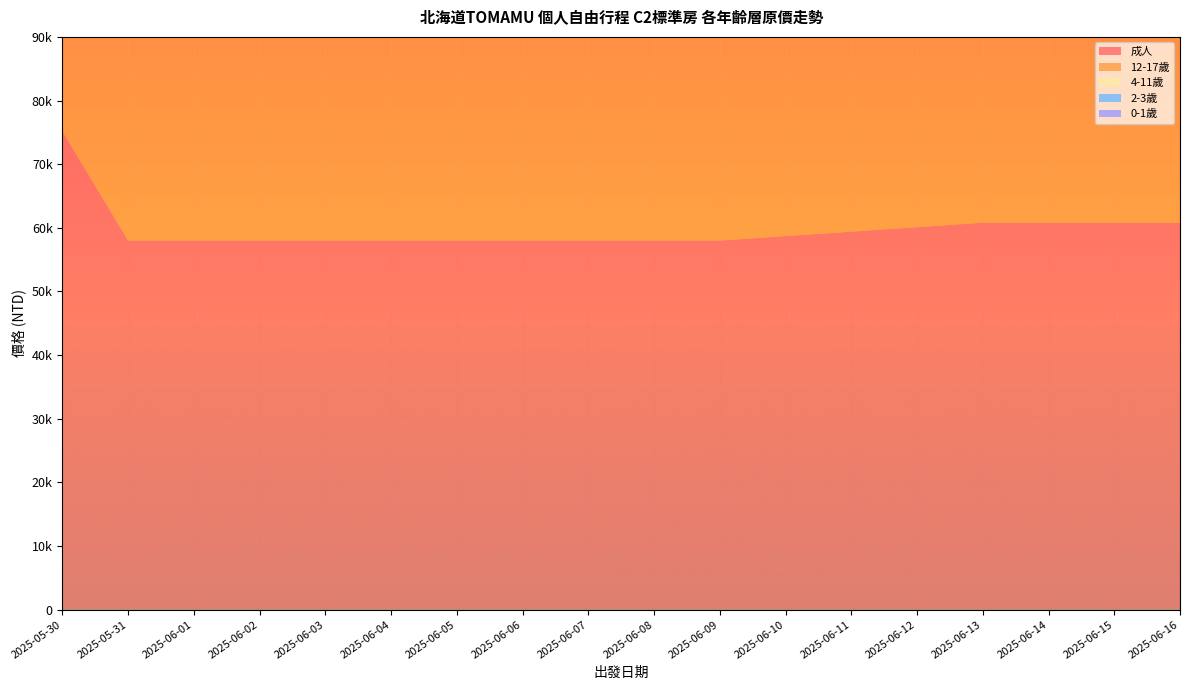

Reading left to right, extract all data points from this chart.

成人: 2025-05-30=75100	2025-05-31=58000	2025-06-01=58000	2025-06-02=58000	2025-06-03=58000	2025-06-04=58000	2025-06-05=58000	2025-06-06=58000	2025-06-07=58000	2025-06-08=58000	2025-06-09=58000	2025-06-10=58700	2025-06-11=59400	2025-06-12=60100	2025-06-13=60800	2025-06-14=60800	2025-06-15=60800	2025-06-16=60800
12-17歲: 2025-05-30=70600	2025-05-31=53500	2025-06-01=53500	2025-06-02=53500	2025-06-03=53500	2025-06-04=53500	2025-06-05=53500	2025-06-06=53500	2025-06-07=53500	2025-06-08=53500	2025-06-09=53500	2025-06-10=54100	2025-06-11=54600	2025-06-12=55200	2025-06-13=55800	2025-06-14=55800	2025-06-15=55800	2025-06-16=55800
4-11歲: 2025-05-30=21600	2025-05-31=41300	2025-06-01=41300	2025-06-02=41300	2025-06-03=41300	2025-06-04=41300	2025-06-05=41300	2025-06-06=41300	2025-06-07=41300	2025-06-08=41300	2025-06-09=41300	2025-06-10=41800	2025-06-11=42200	2025-06-12=42600	2025-06-13=43000	2025-06-14=43000	2025-06-15=43000	2025-06-16=43000
2-3歲: 2025-05-30=40700	2025-05-31=27900	2025-06-01=27900	2025-06-02=27900	2025-06-03=27900	2025-06-04=27900	2025-06-05=27900	2025-06-06=27900	2025-06-07=27900	2025-06-08=27900	2025-06-09=27900	2025-06-10=27900	2025-06-11=27900	2025-06-12=27900	2025-06-13=27900	2025-06-14=27900	2025-06-15=27900	2025-06-16=27900
0-1歲: 2025-05-30=4400	2025-05-31=2700	2025-06-01=2700	2025-06-02=2700	2025-06-03=2700	2025-06-04=2700	2025-06-05=2700	2025-06-06=2700	2025-06-07=2700	2025-06-08=2700	2025-06-09=2700	2025-06-10=2700	2025-06-11=2700	2025-06-12=2700	2025-06-13=2700	2025-06-14=2700	2025-06-15=2700	2025-06-16=2700